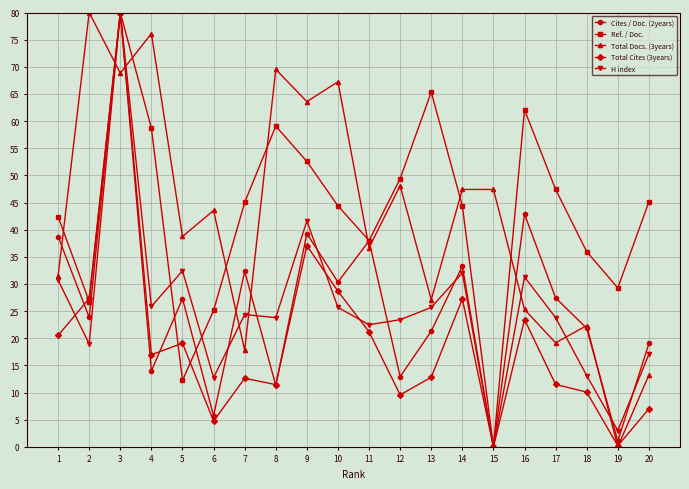

What is the highest value of the Ref. / Doc. series?

80.0